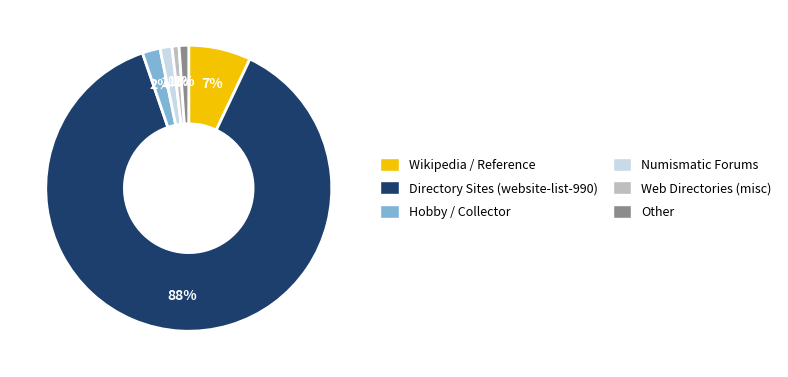

To the nearest percent, what is the difference between the largest and smallest slice percentages?

87%